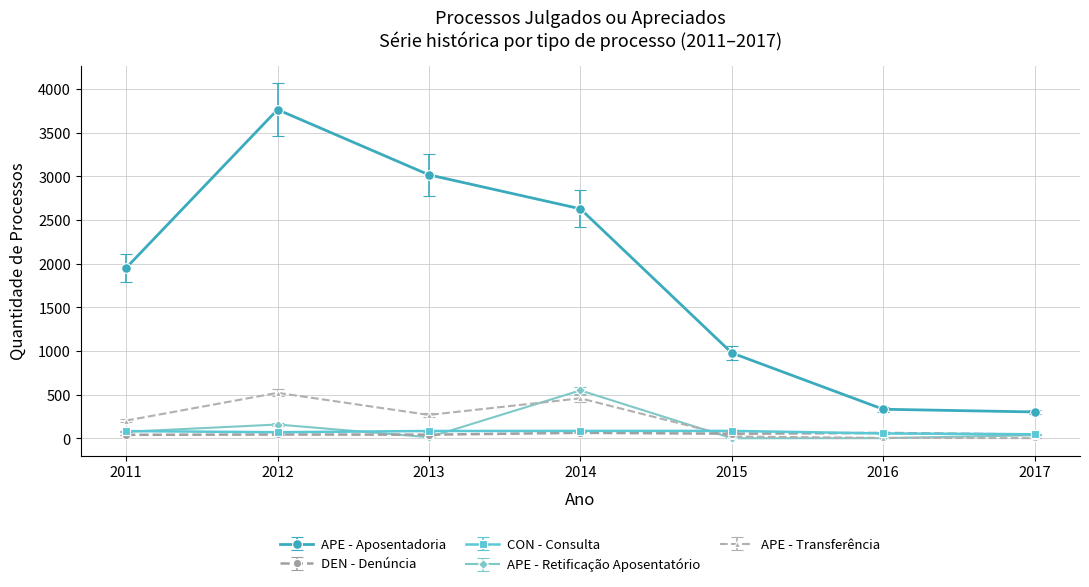

True or false: APE - Aposentadoria and CON - Consulta cross at least once.

False